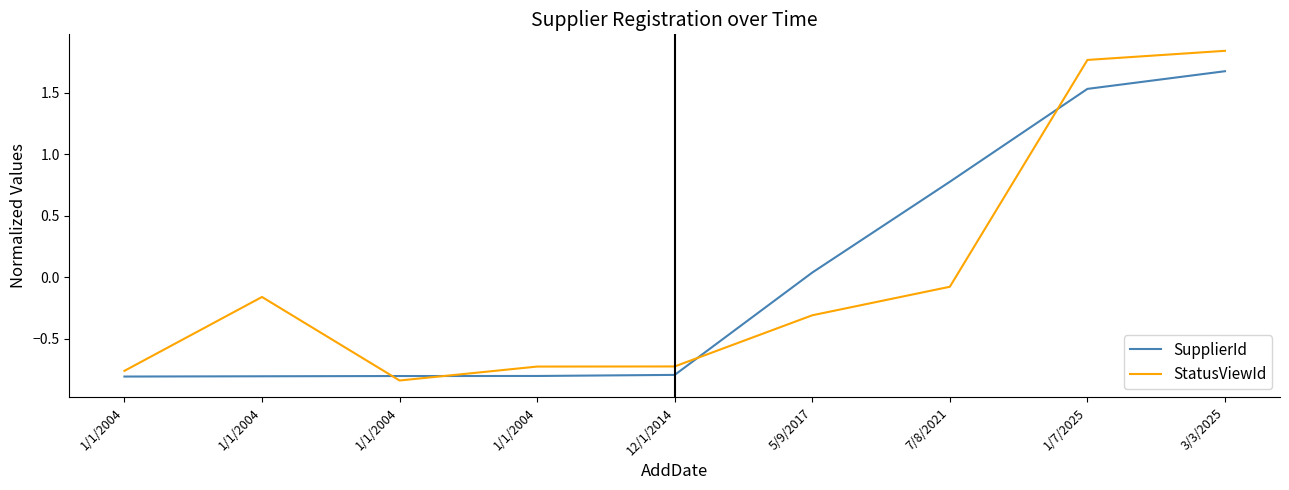

What is the difference between the SupplierId values at 3/3/2025 and 1/1/2004?

2.5